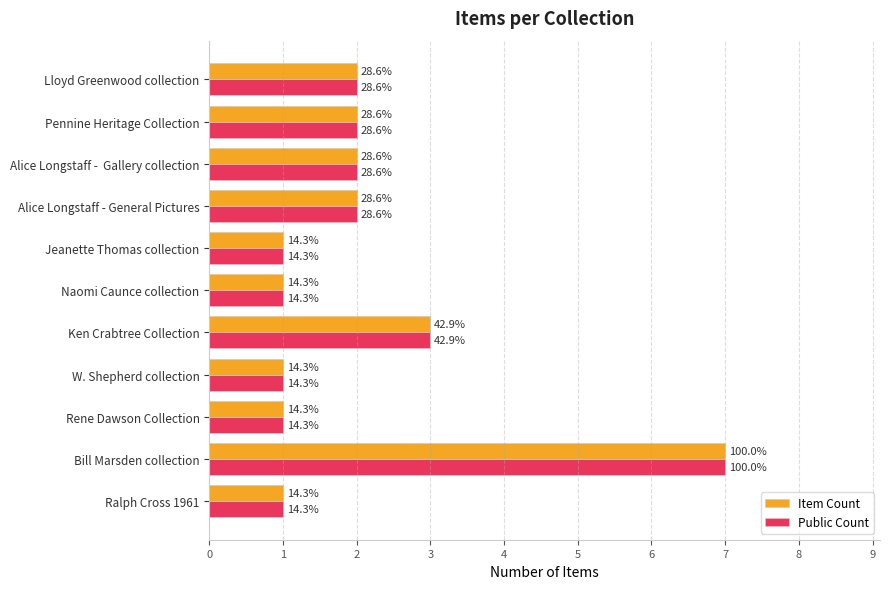

What is the difference between the maximum and minimum values in the Public Count series?

6